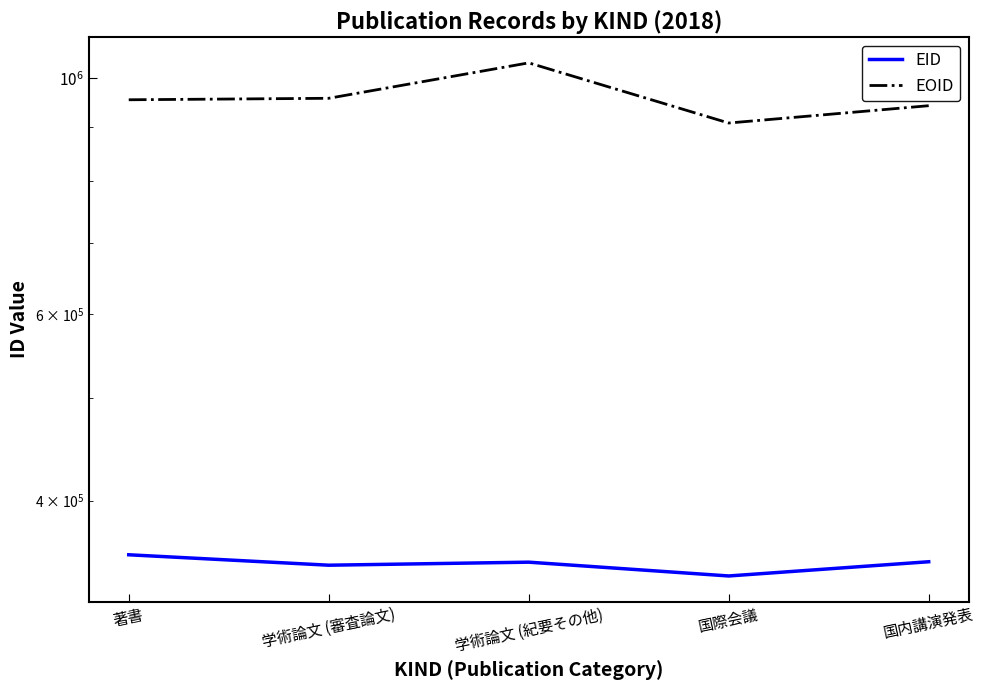

At how many categories does at least one series exceed 957830?

1